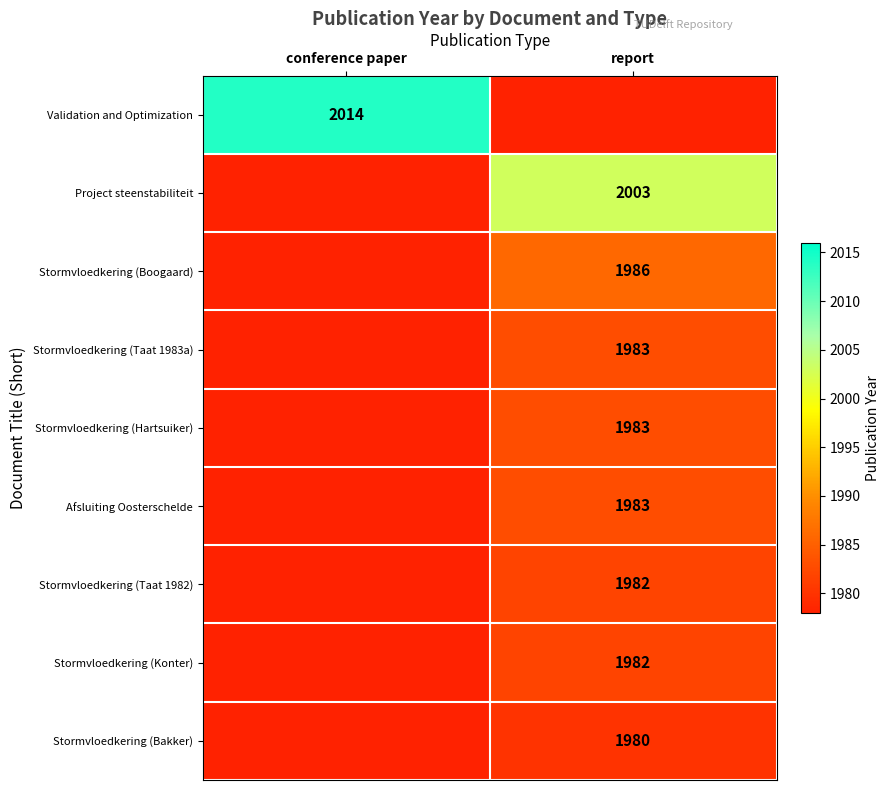

Is it true that Stormvloedkering (Konter) equals 2848 at report?

False